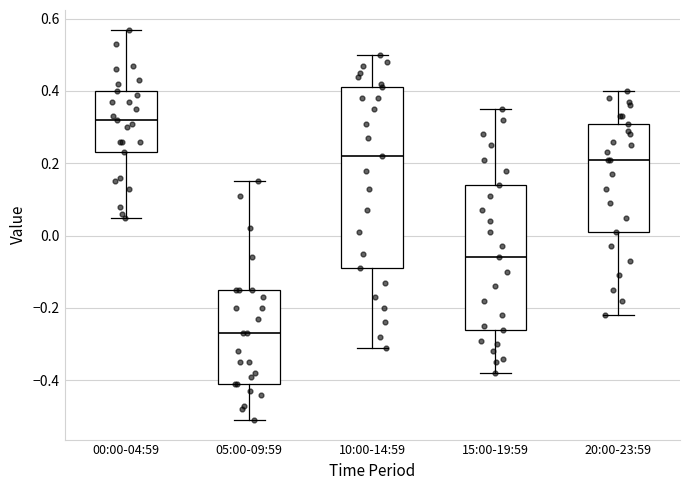

Which box's median line is the highest?

00:00-04:59